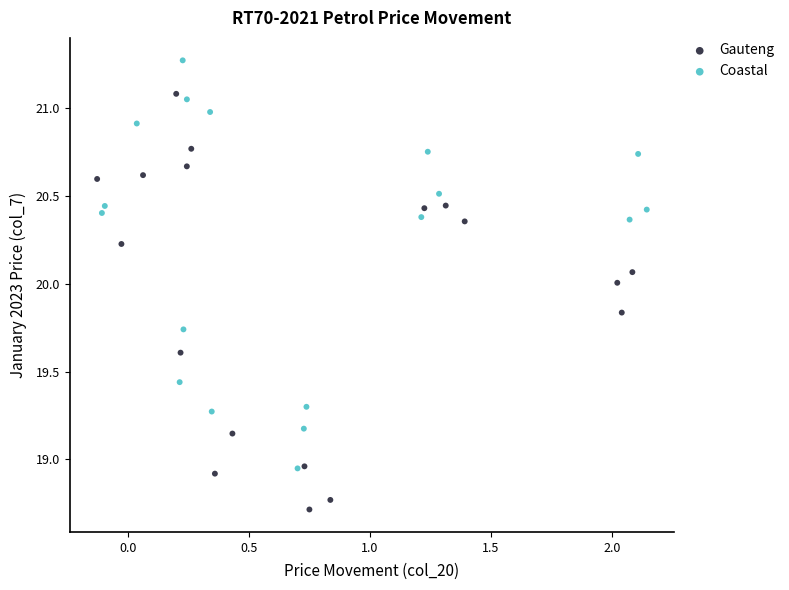

Which series contains the lowest Y value?

Gauteng